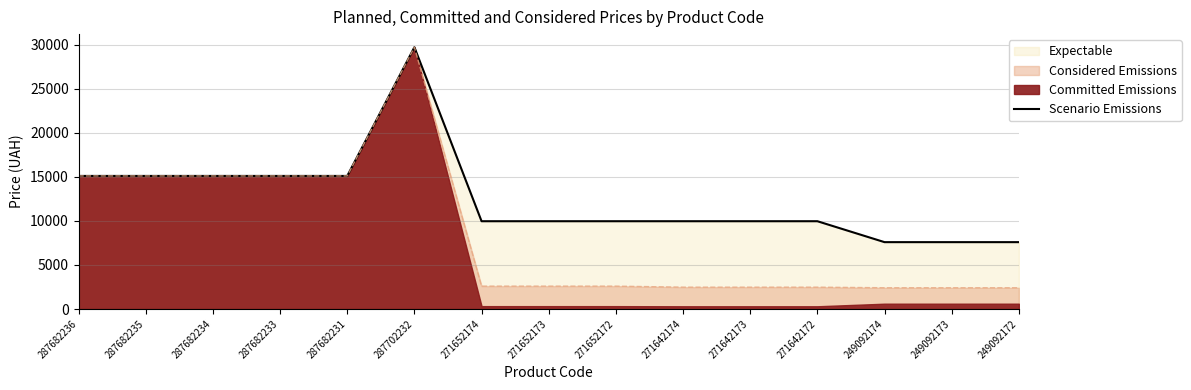

Which has a higher value, 287682233 or 287682231?

287682233